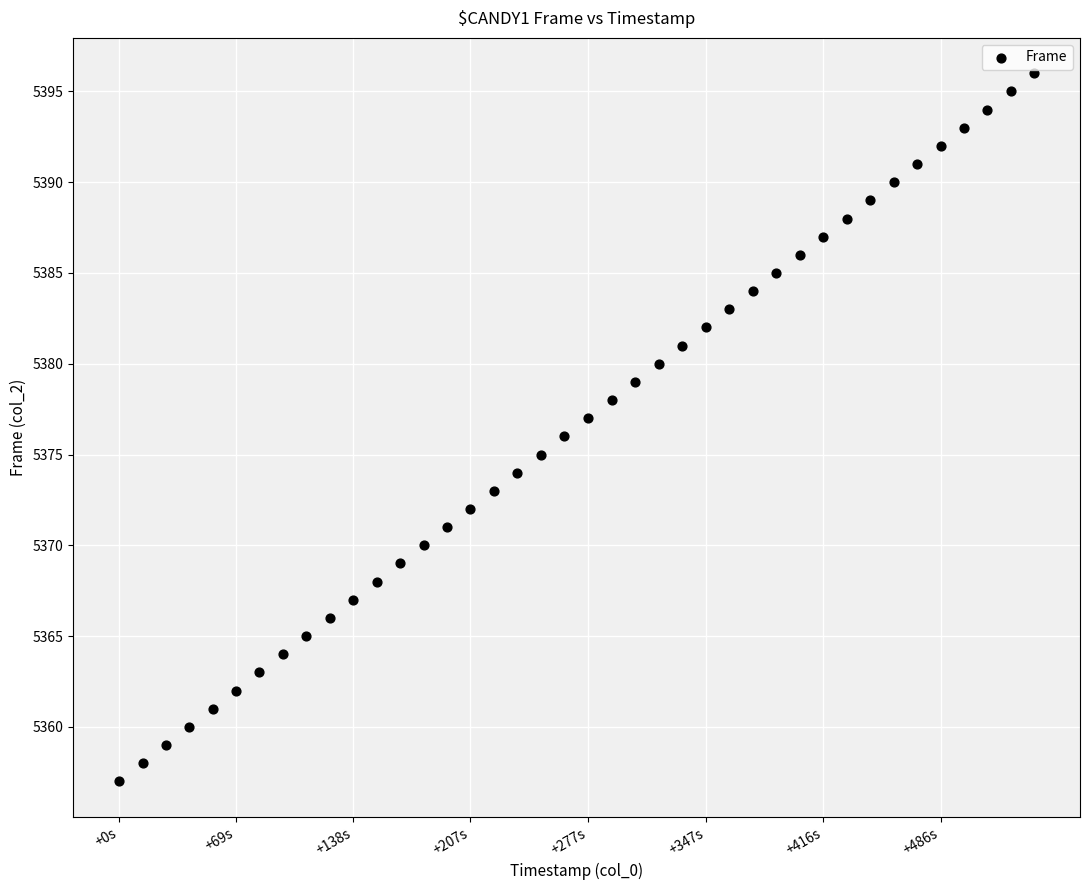

What is the range of Y values (max minus min)?

39